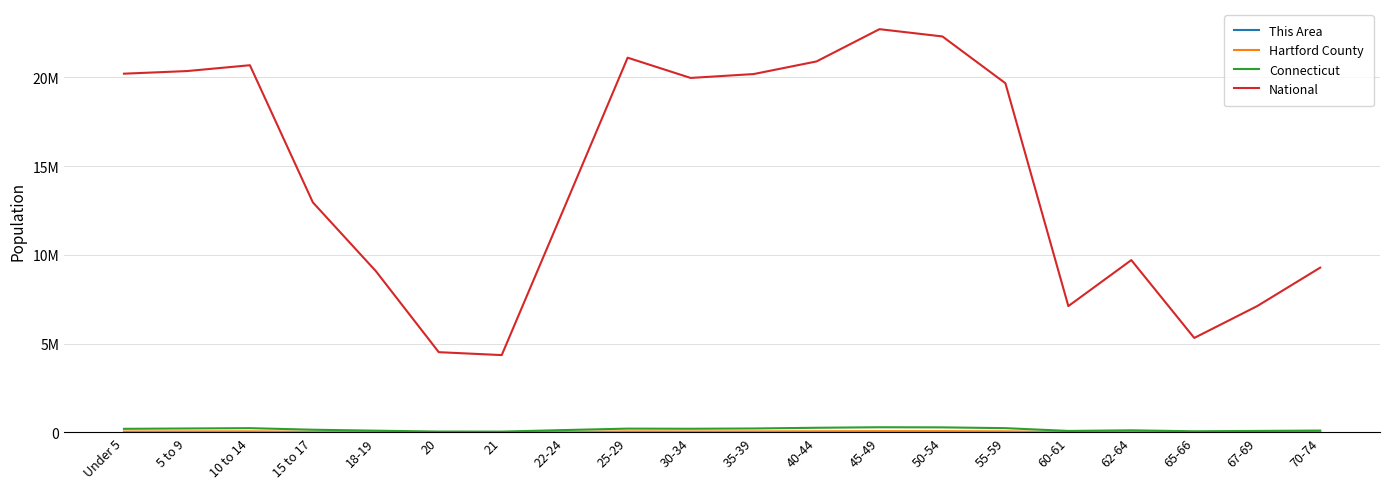

Reading left to right, what are all the values shown in this chart?

This Area: Under 5=413	5 to 9=500	10 to 14=541	15 to 17=330	18-19=126	20=50	21=40	22-24=314	25-29=646	30-34=514	35-39=465	40-44=573	45-49=691	50-54=673	55-59=645	60-61=201	62-64=263	65-66=132	67-69=151	70-74=241
Hartford County: Under 5=50688	5 to 9=55456	10 to 14=59734	15 to 17=38165	18-19=23519	20=11167	21=10764	22-24=33771	25-29=56690	30-34=52995	35-39=55386	40-44=63410	45-49=71246	50-54=70008	55-59=59788	60-61=21227	62-64=29881	65-66=15857	67-69=20976	70-74=26920
Connecticut: Under 5=202106	5 to 9=222571	10 to 14=240265	15 to 17=152073	18-19=98761	20=48139	21=46335	22-24=133424	25-29=214145	30-34=206232	35-39=222401	40-44=262037	45-49=291272	50-54=284325	55-59=240157	60-61=84356	62-64=118939	65-66=64434	67-69=84847	70-74=105663
National: Under 5=20201362	5 to 9=20348657	10 to 14=20677194	15 to 17=12954254	18-19=9086089	20=4519129	21=4354294	22-24=12712576	25-29=21101849	30-34=19962099	35-39=20179642	40-44=20890964	45-49=22708591	50-54=22298125	55-59=19664805	60-61=7113727	62-64=9704197	65-66=5319902	67-69=7115361	70-74=9278166